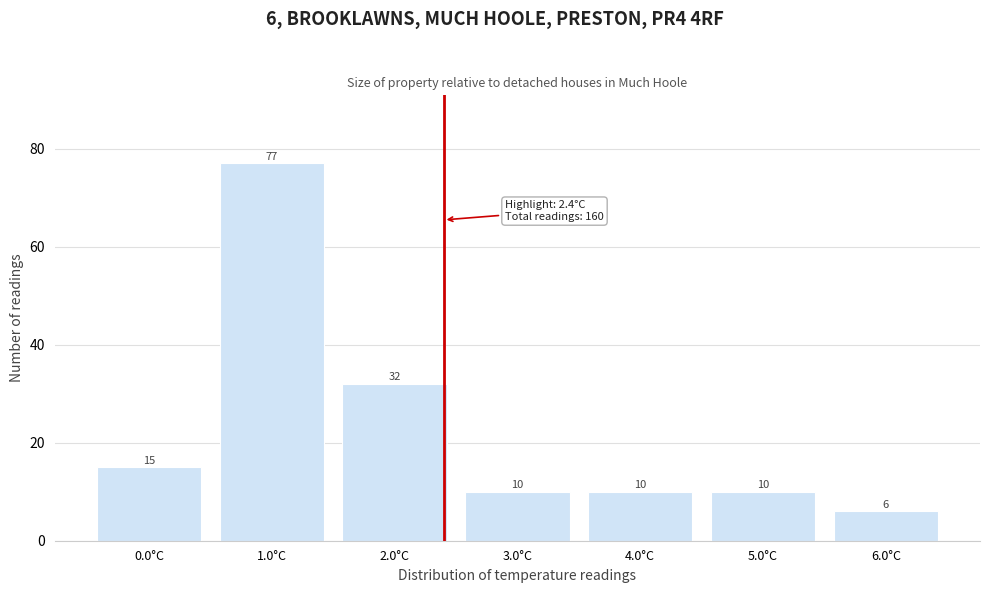

Over which range of the x-axis is the bar tallest?

0.5 to 1.5